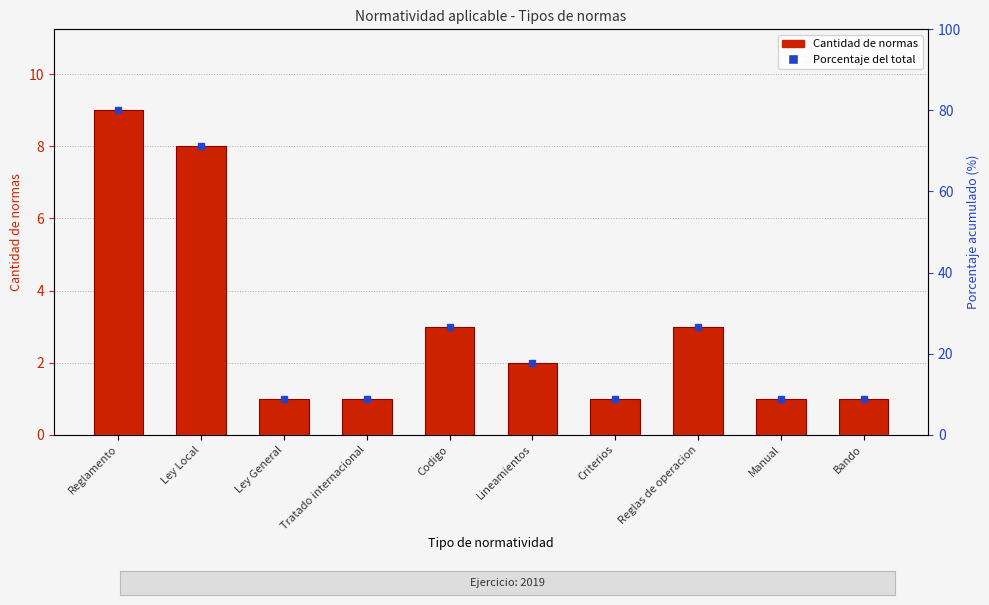

What is the change in value from Ley Local to Manual?

-7